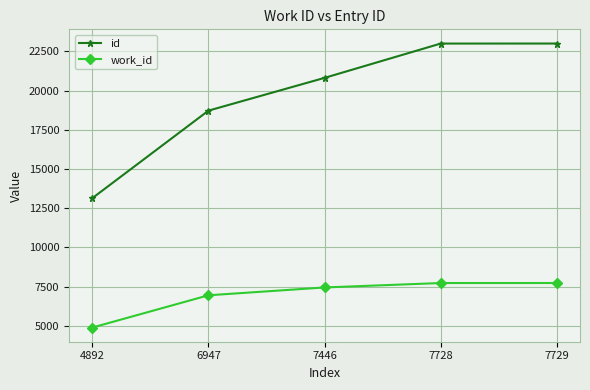

Which series has the largest range (max minus min)?

id